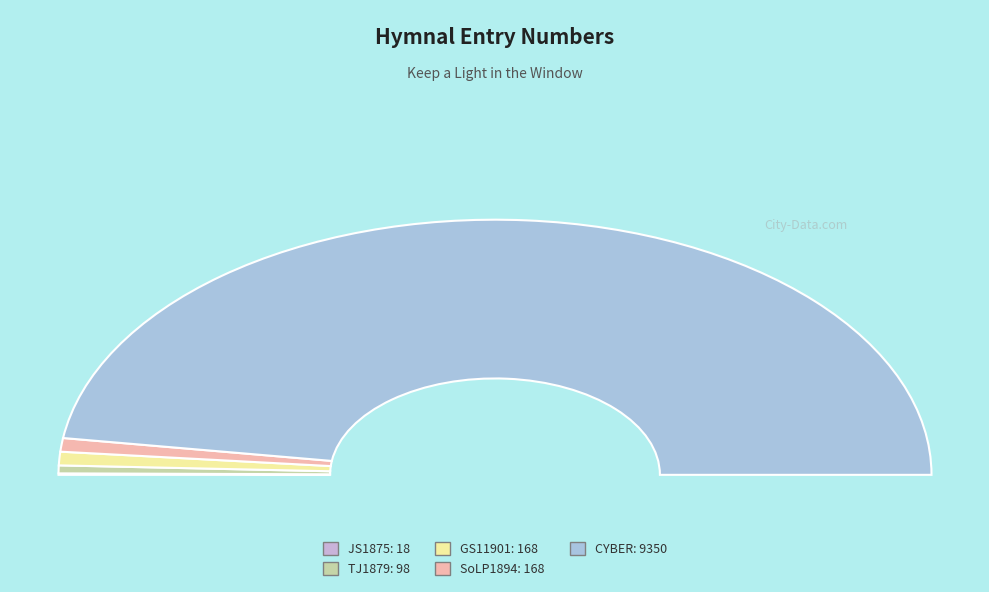

Rank the categories by value from lowest to highest.

Keep a Light in the Window (JS1875), Keep a light in the window burning (TJ1879), Keep a Light in the Window (GS11901), Keep a Light in the Window (SoLP1894), Keep A Light In The Window Burning (CYBER)